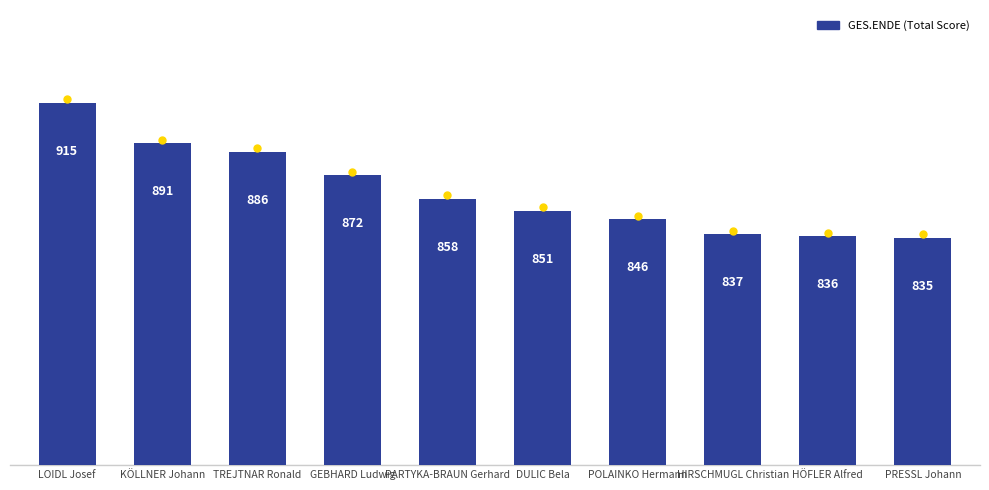

What value does the data have at DULIC Bela, to the nearest 10?

850